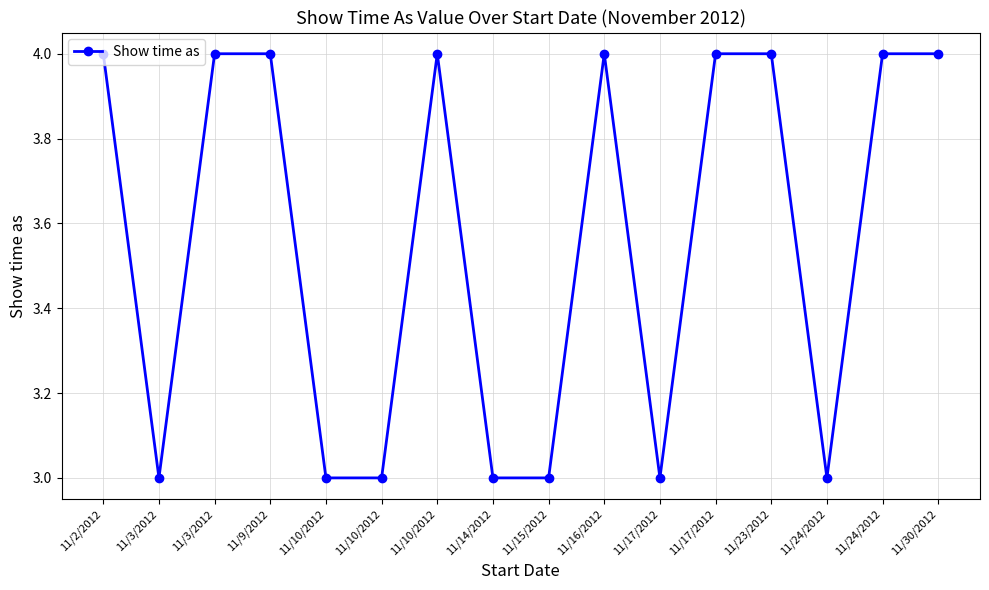

Does the chart have visible grid lines?

Yes